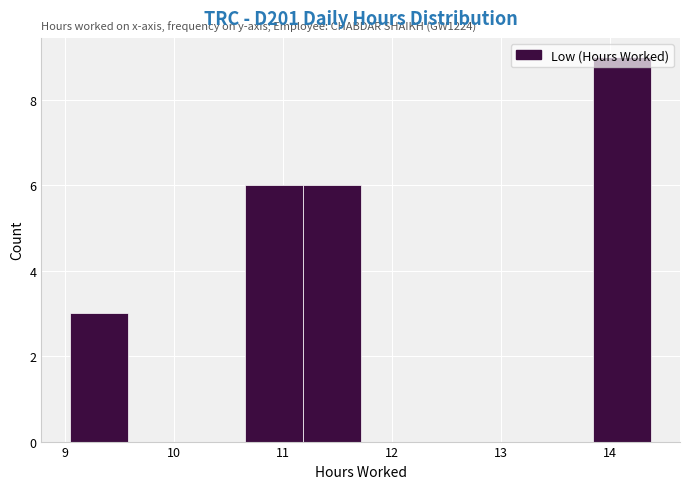

Which range on the x-axis has the tallest bar?

13.8 to 14.4